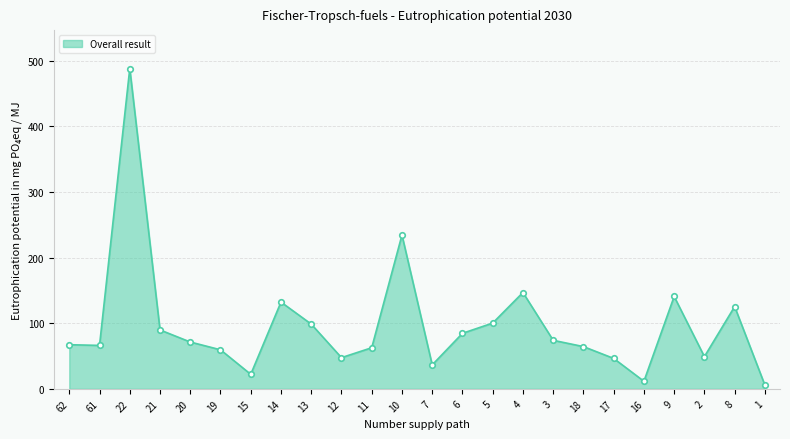

What is the greatest value displayed?

488.2